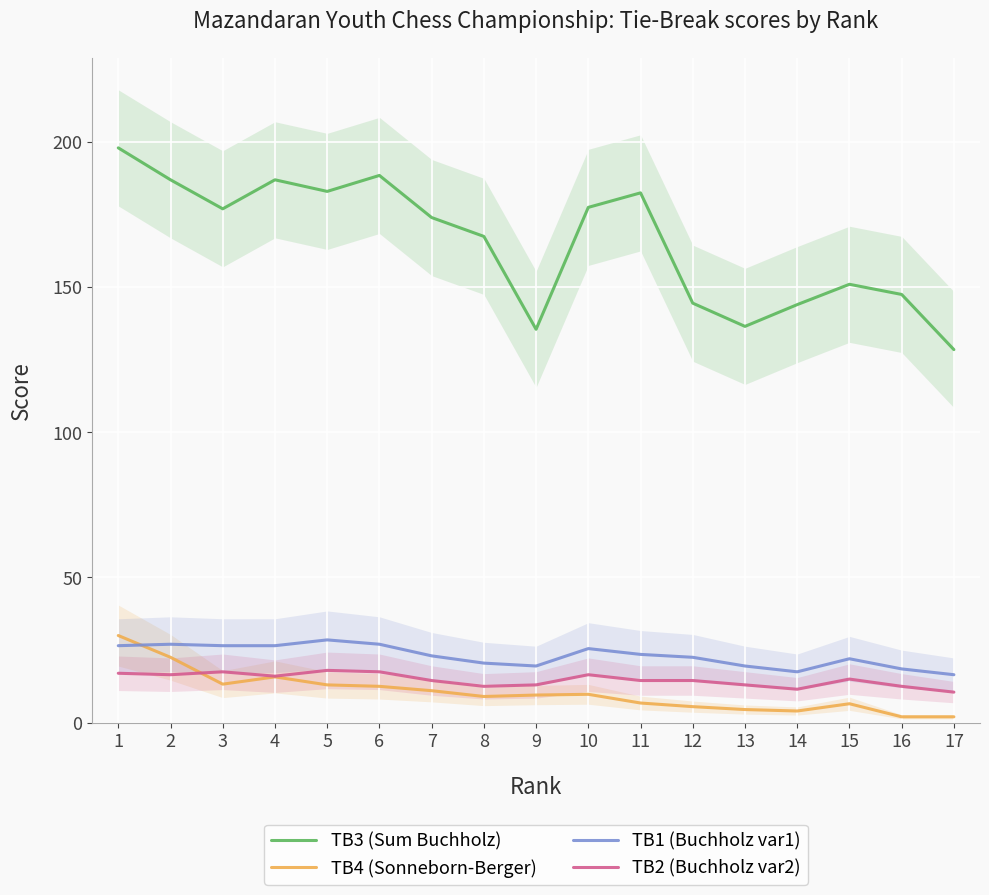

True or false: TB3 (Sum Buchholz) and TB1 (Buchholz var1) intersect in this chart.

False